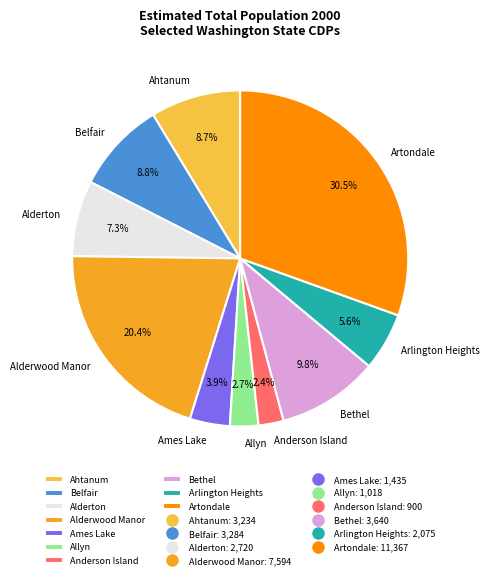

Does any single category account for the majority?

No